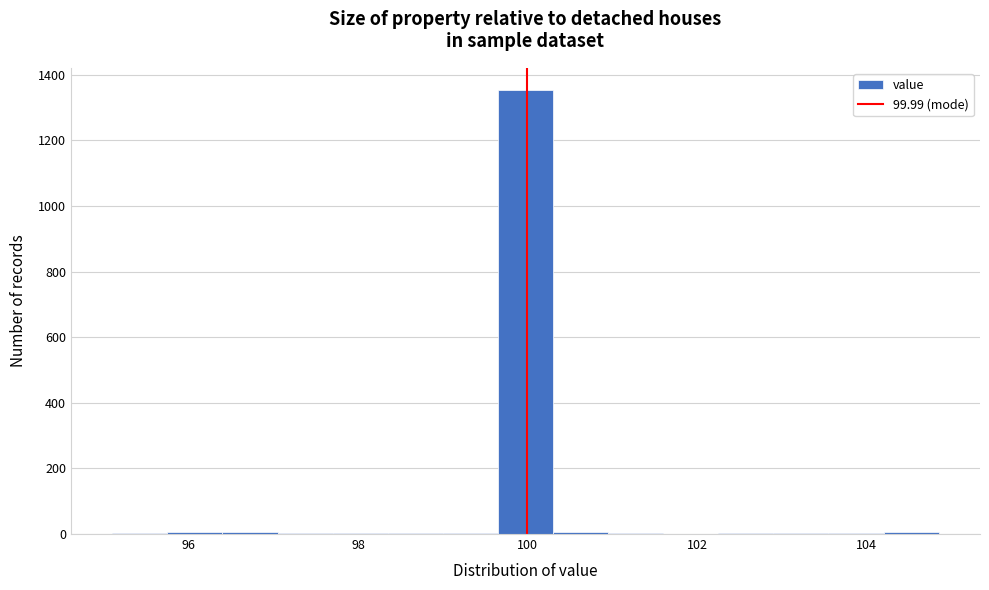

Around what value on the x-axis is the tallest bar? Give the approximate position of its centre, as read against the axis.

100.0